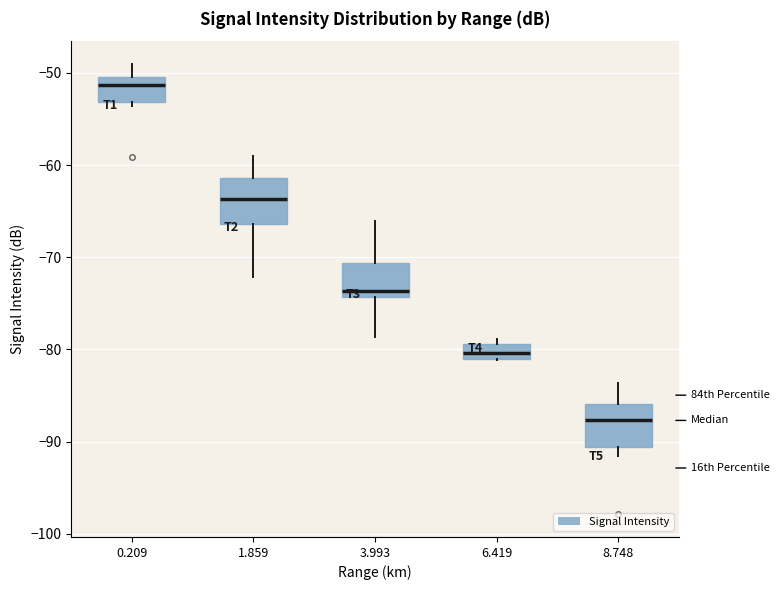

Reading left to right, read every box against the y-axis: the position of its median line, the range the box covers, and the ends of its whiskers. The values are not printed on the chart, so give them approximately, as read against the axis.

0.209: median -51, box -53 to -50, whiskers -54 to -49
1.859: median -64, box -66 to -61, whiskers -72 to -59
3.993: median -74 (just above the box's lower edge), box -74 to -71, whiskers -79 to -66
6.419: median -80, box -81 to -79, whiskers -81 to -79 (just above the box's upper edge)
8.748: median -88, box -91 to -86, whiskers -92 to -84